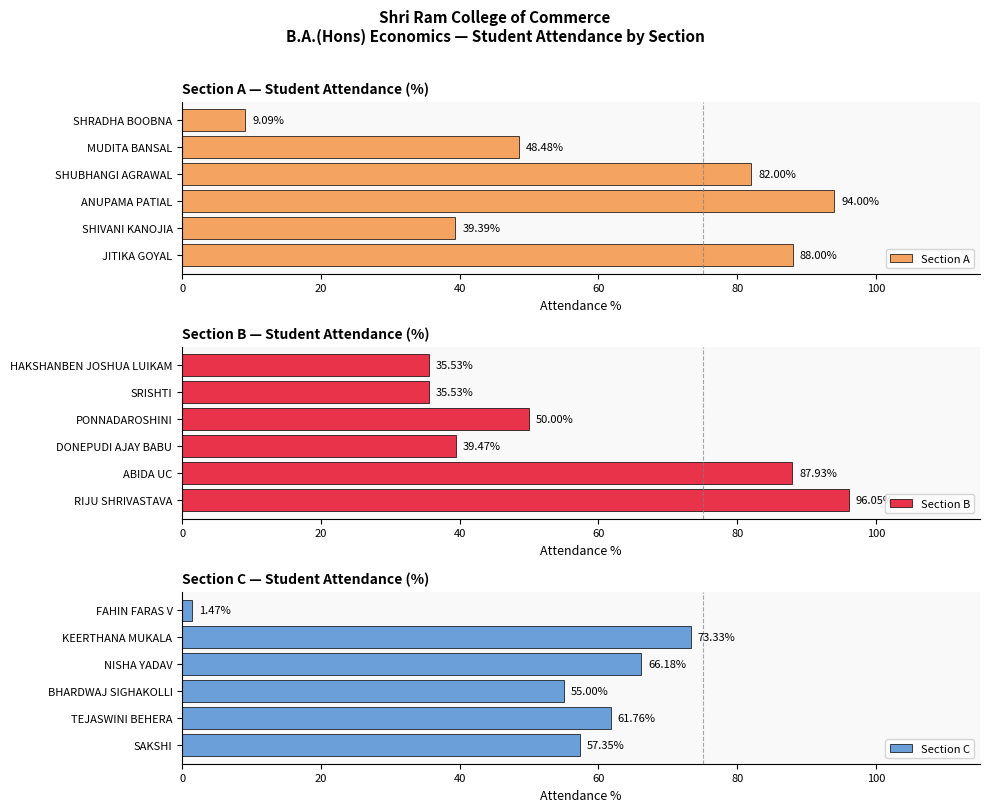

What is the sum of all Section A values?

361.0